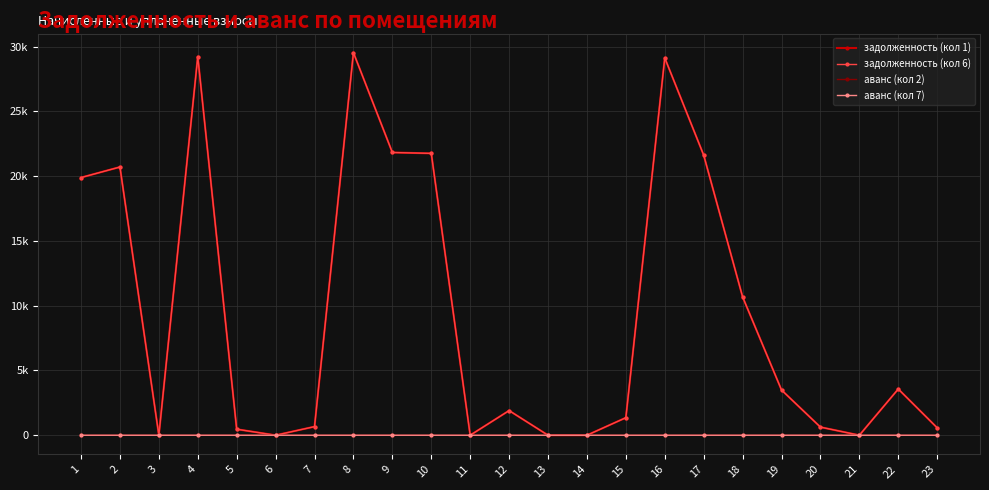

List the series in order of their peak value, lowest first.

аванс (кол 2), аванс (кол 7), задолженность (кол 1), задолженность (кол 6)